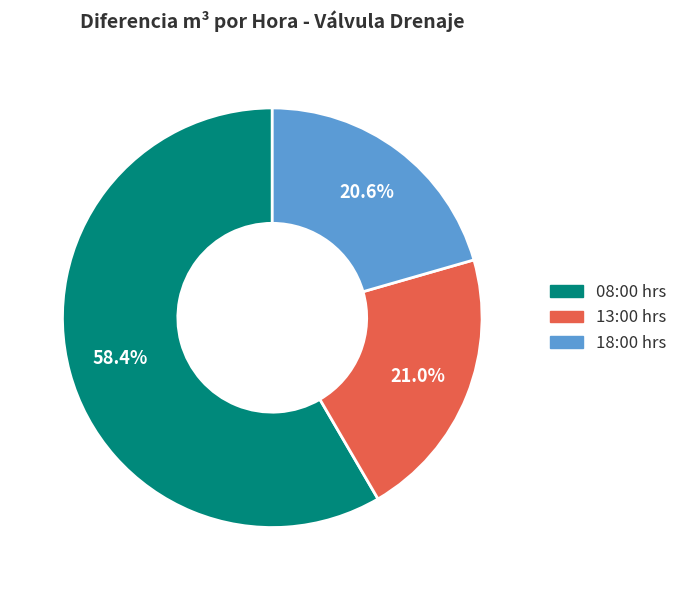

Which has a higher value, 08:00 hrs or 13:00 hrs?

08:00 hrs